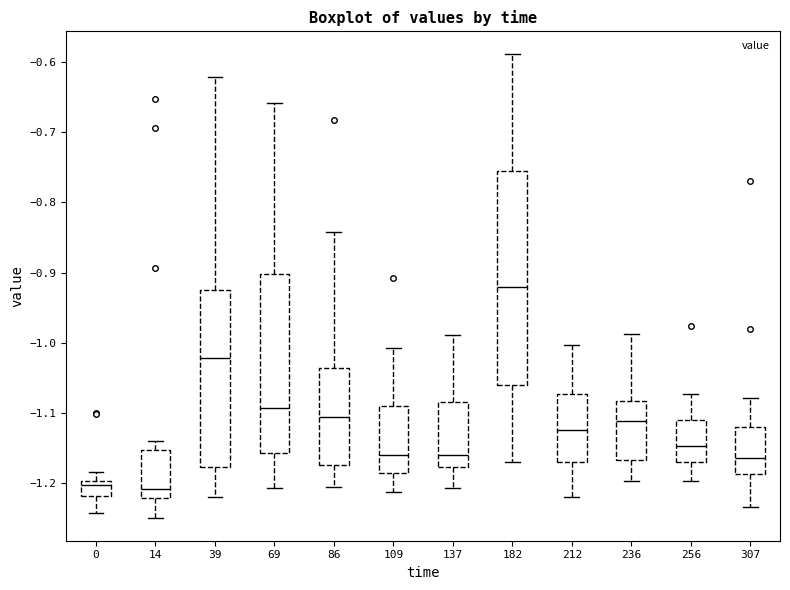

Which box is the tallest, from its lower edge to its upper edge?

182